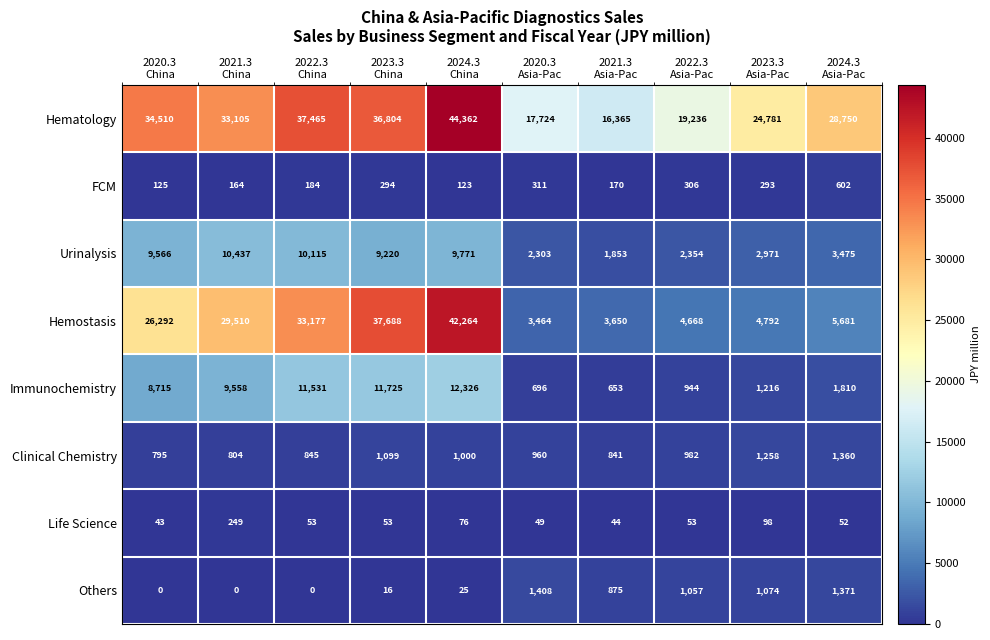

What is the maximum value shown in the chart?

44362